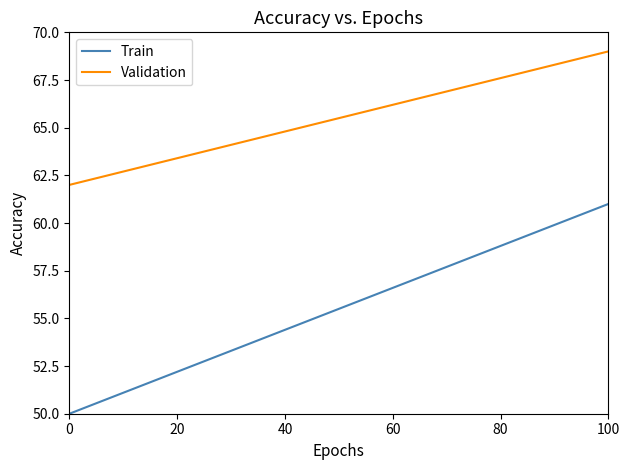

True or false: Train and Validation intersect in this chart.

False